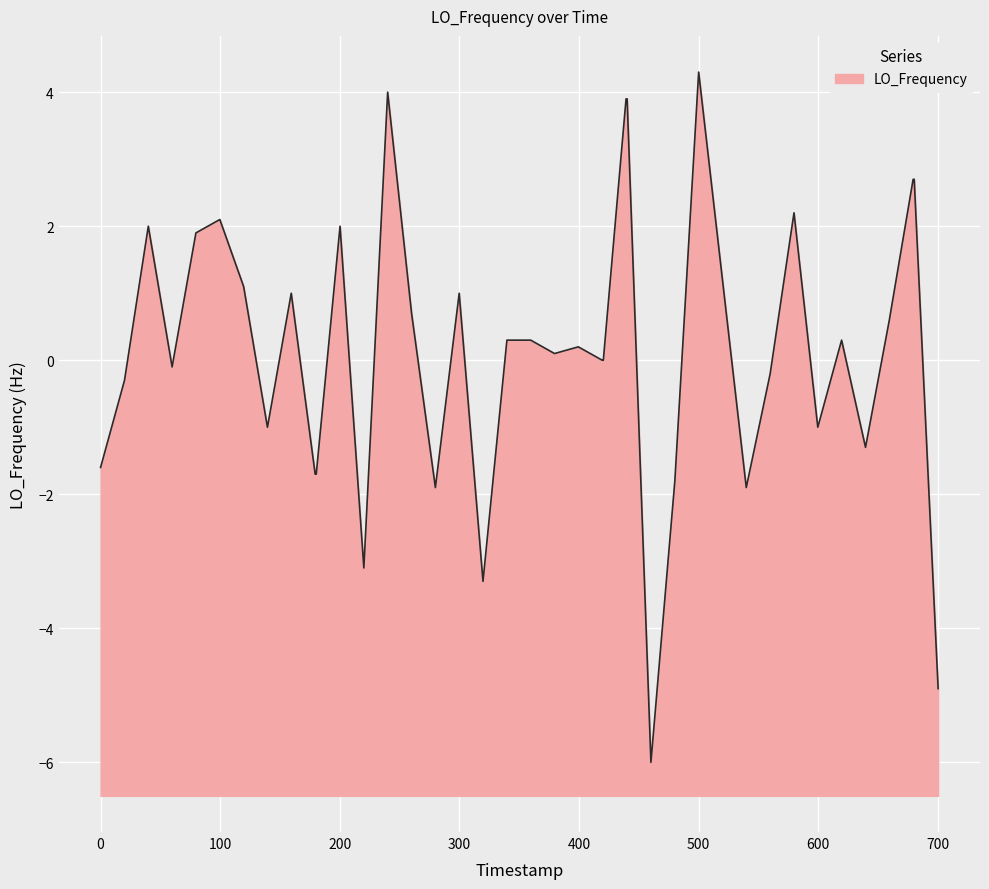

The chart shows a value of 4.3 at 500. True or false?

True